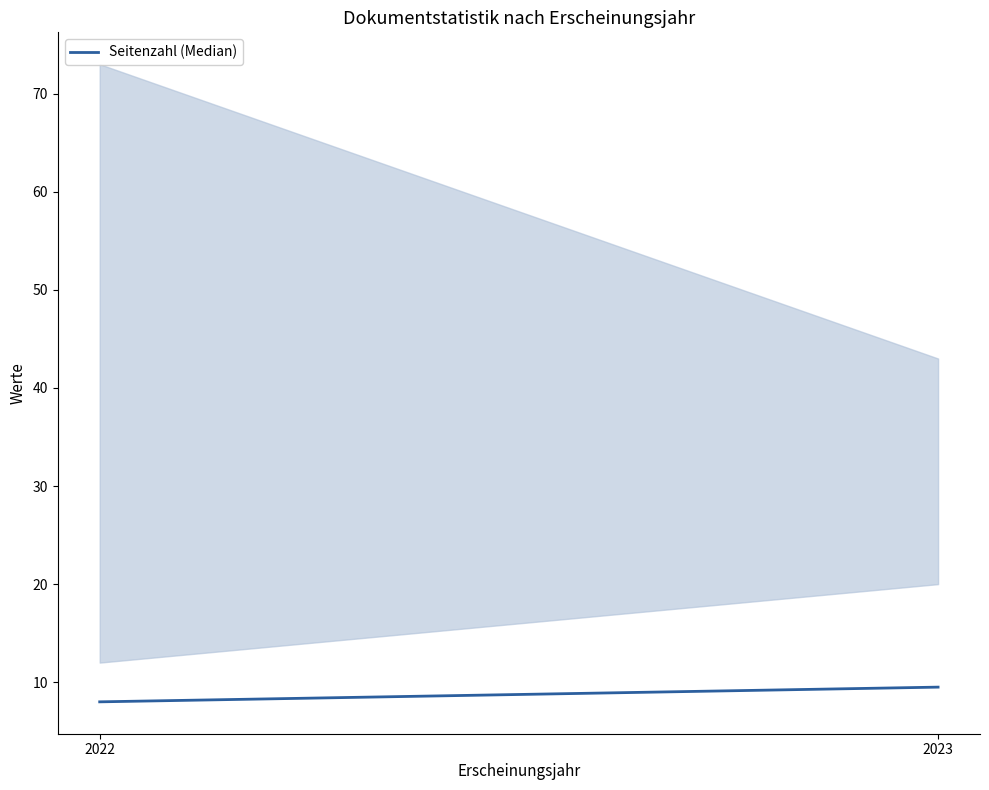

What is the sum of all values?

17.5